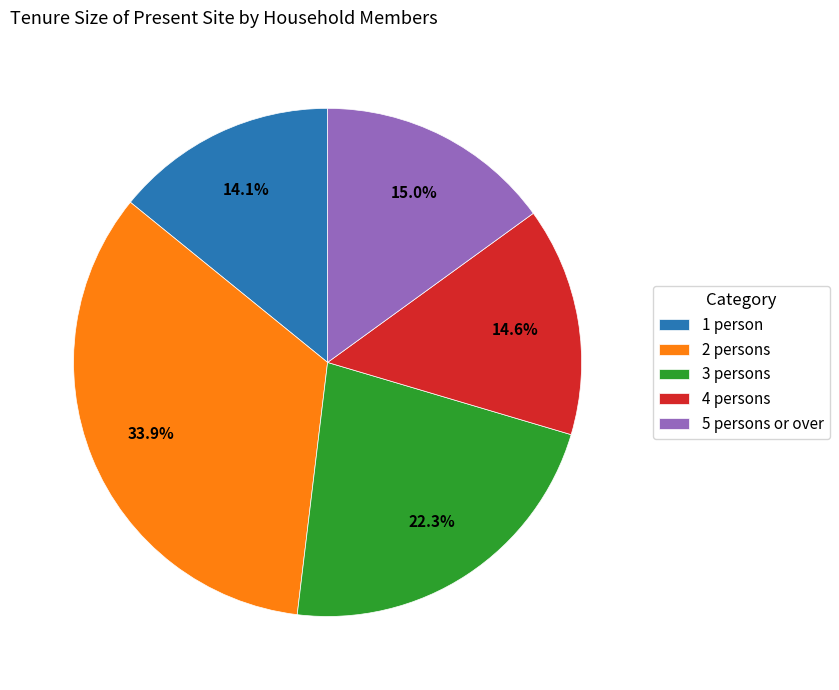

How many segments does this pie chart have?

5